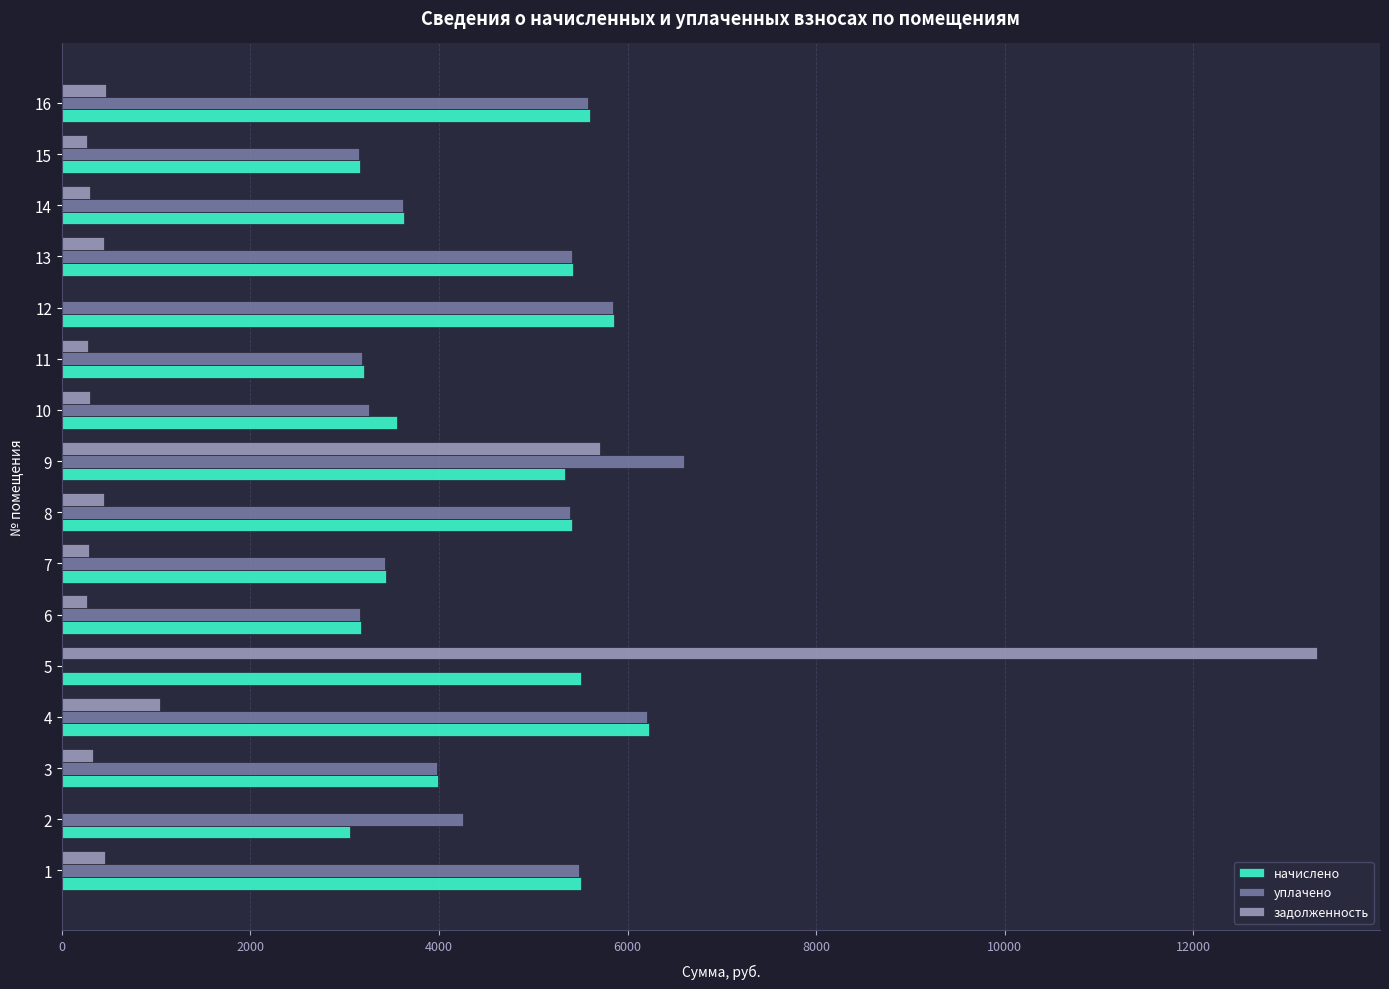

What is the sum of all начислено values?

72068.2